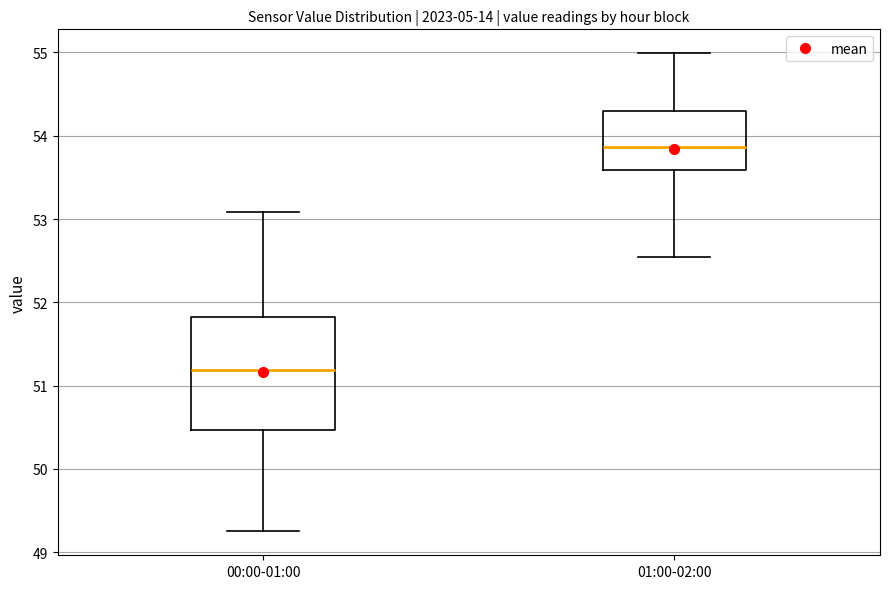

Where does the median line of the box for 00:00-01:00 sit on the y-axis? The values are not printed on the chart, so give them approximately, as read against the axis.

51.2